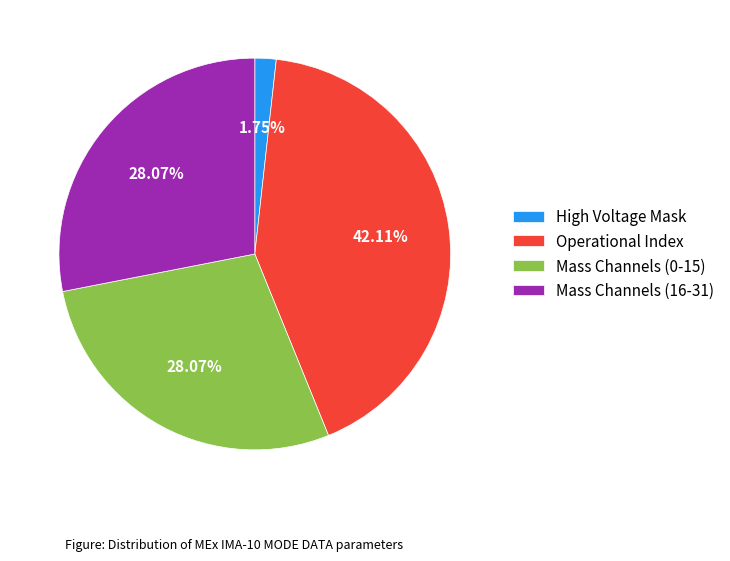

Between High Voltage Mask and Mass Channels (16-31), which is larger?

Mass Channels (16-31)